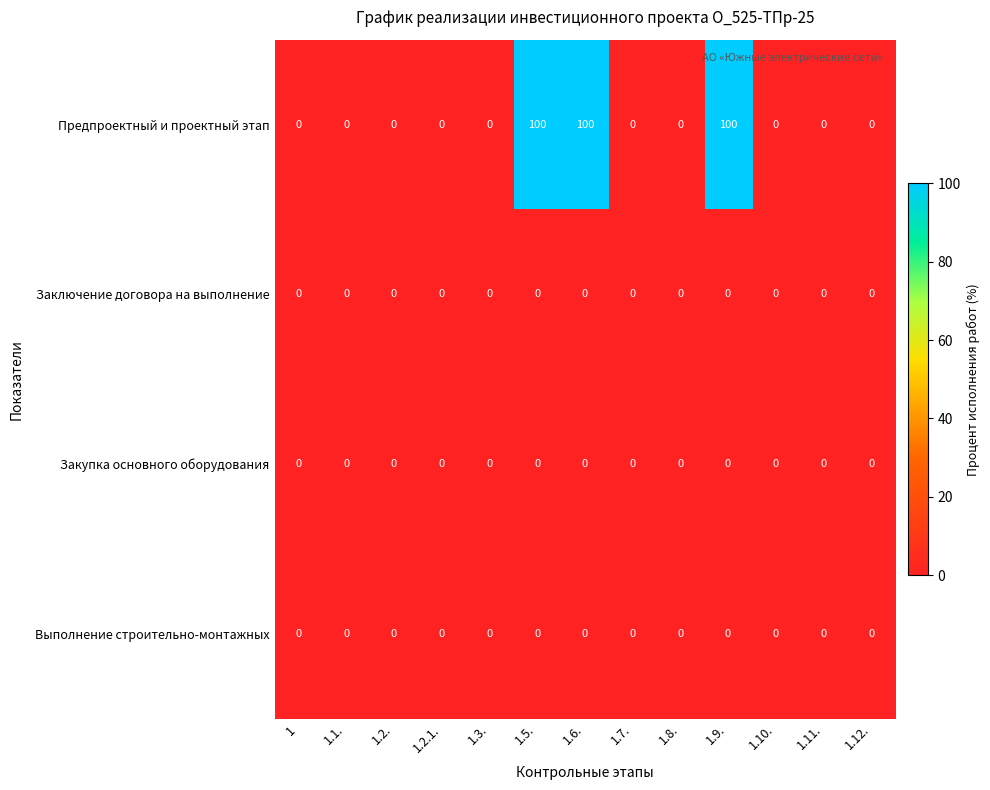

The Выполнение строительно-монтажных series shows 0 at 1.2.1.. True or false?

True